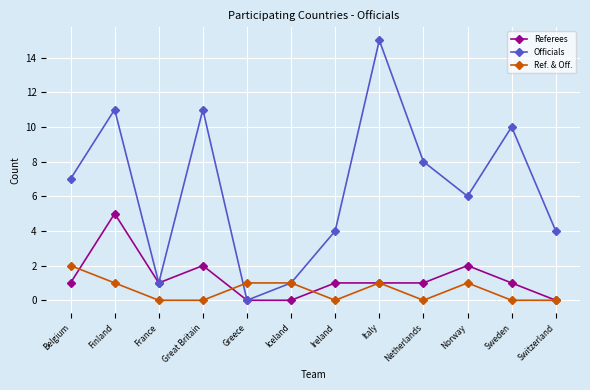

How many series are shown in this chart?

3